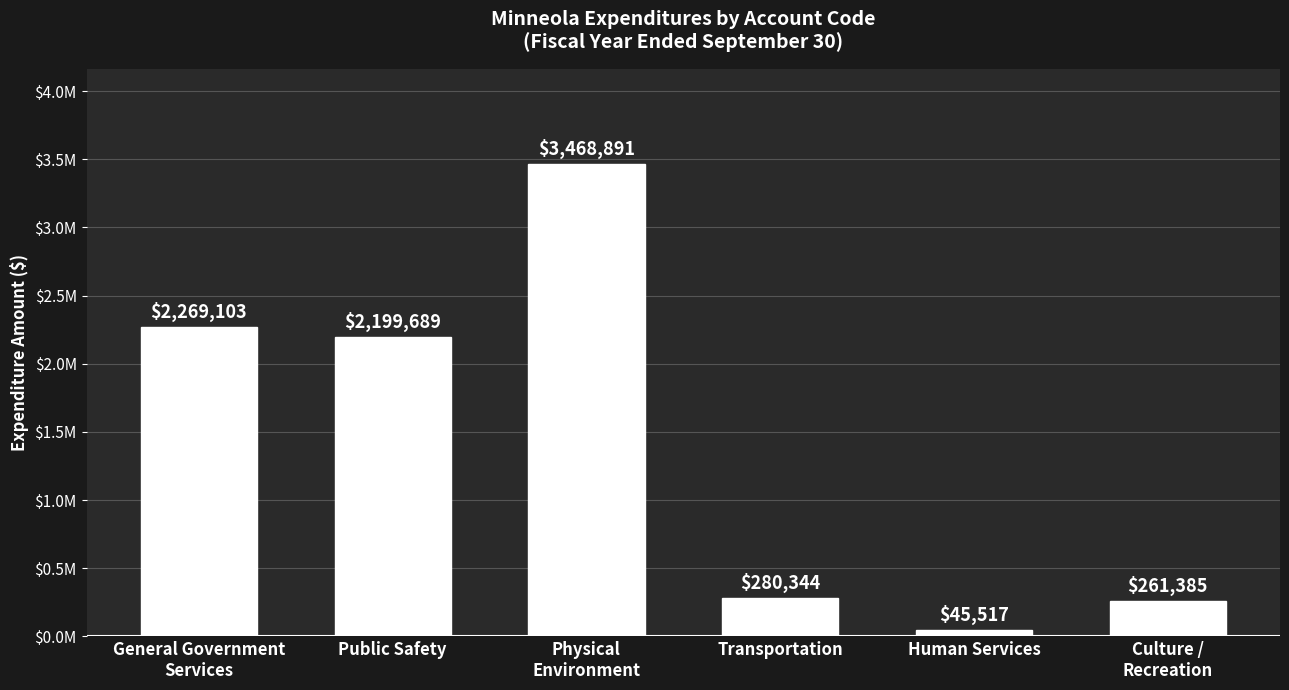

List the labels in order of value, largest first.

Physical
Environment, General Government
Services, Public Safety, Transportation, Culture /
Recreation, Human Services